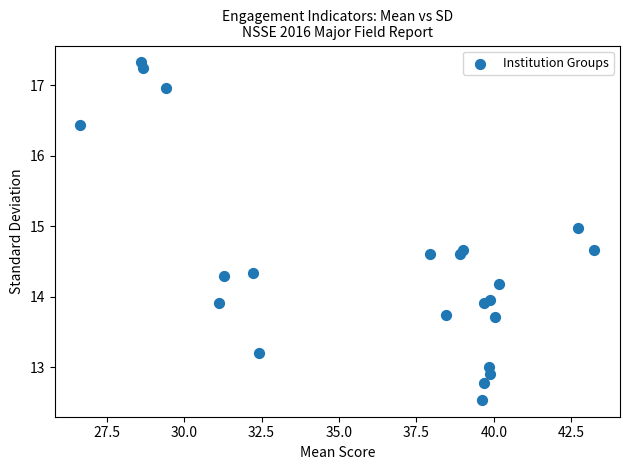

What is the range of X values (max minus min)?

16.6